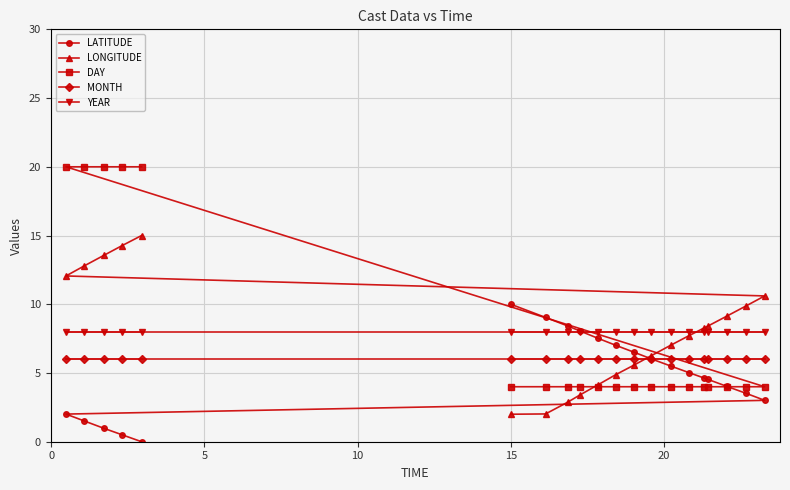

True or false: LATITUDE and DAY intersect in this chart.

True